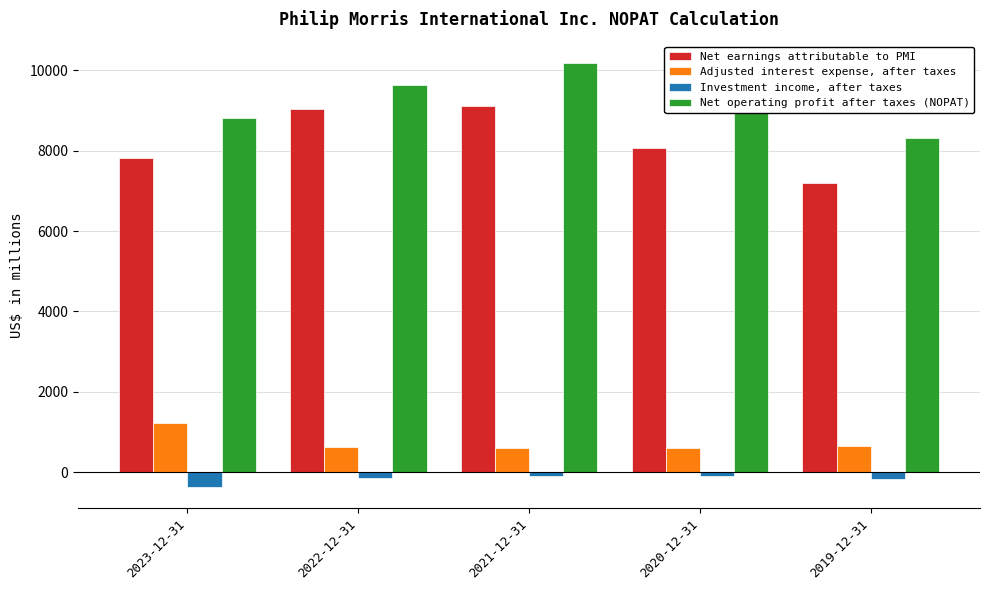

What are all the series names shown in the legend?

Net earnings attributable to PMI, Adjusted interest expense, after taxes, Investment income, after taxes, Net operating profit after taxes (NOPAT)